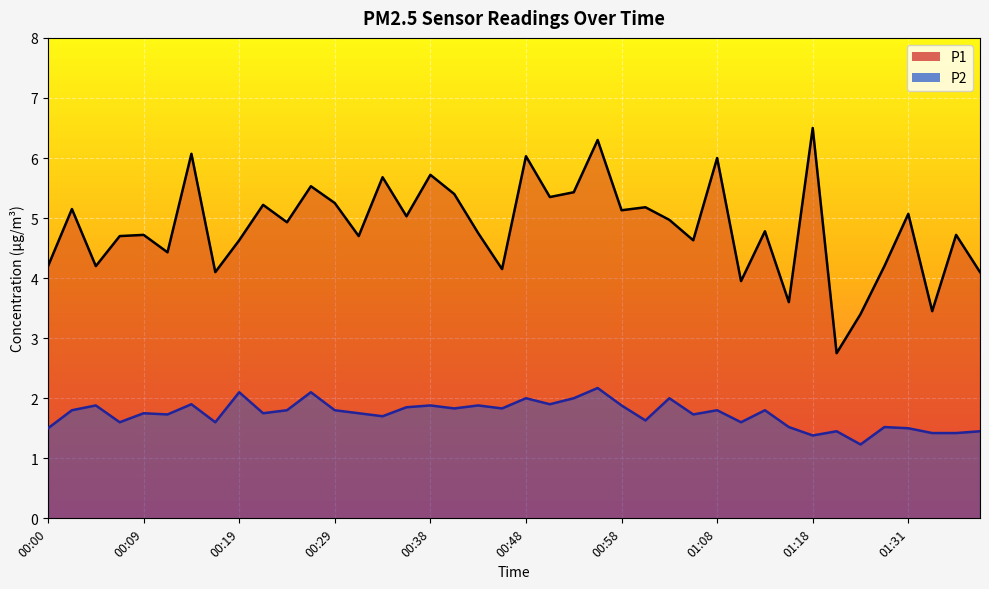

What is the sum of the P1 values at 01:18 and 01:03?

11.5